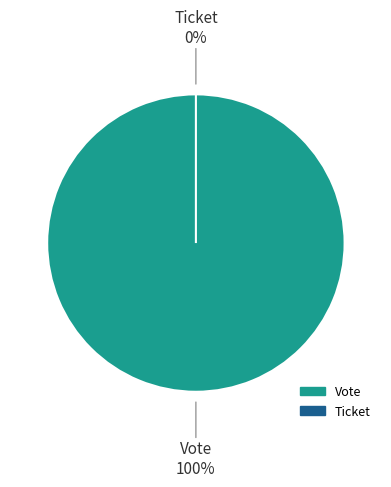

To the nearest percent, what is the average slice percentage?

50%